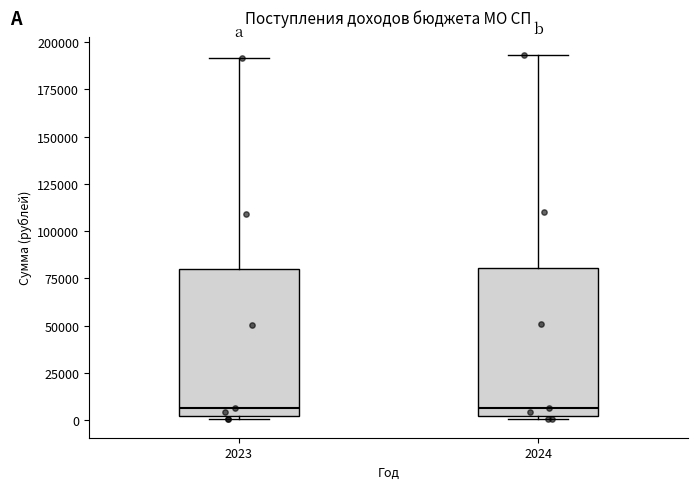

Where is the lower edge of the box at x = 2024 on the y-axis? The values are not printed on the chart, so give them approximately, as read against the axis.

0